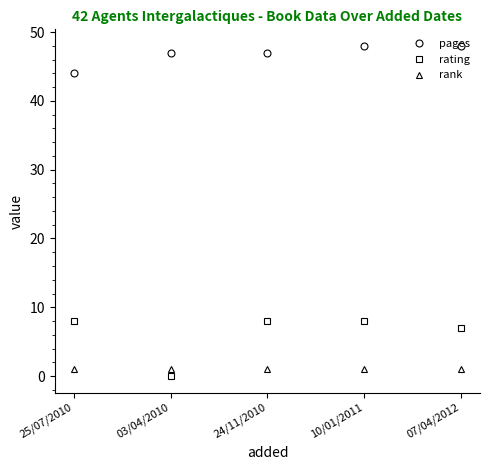

At how many categories does at least one series exceed 15?

5